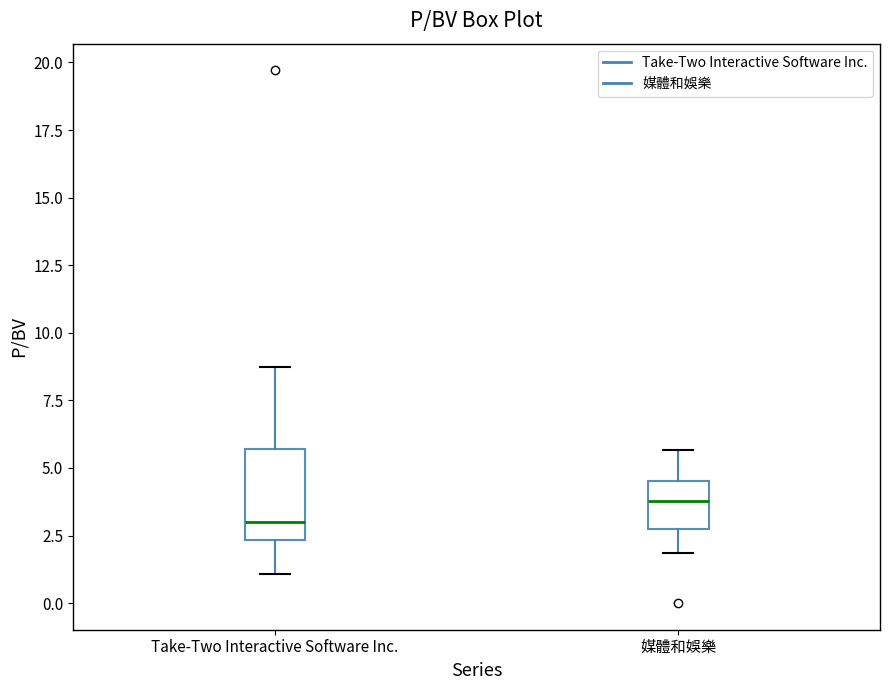

Reading left to right, transcribe this box plot: for each box, give where its median line is, the range the box spans, and where its two whiskers end, as read against the y-axis. The values are not printed on the chart, so give them approximately, as read against the axis.

Take-Two Interactive Software Inc.: median 3.0, box 2.5 to 5.5, whiskers 1.0 to 9.0
媒體和娛樂: median 4.0, box 3.0 to 4.5, whiskers 2.0 to 5.5